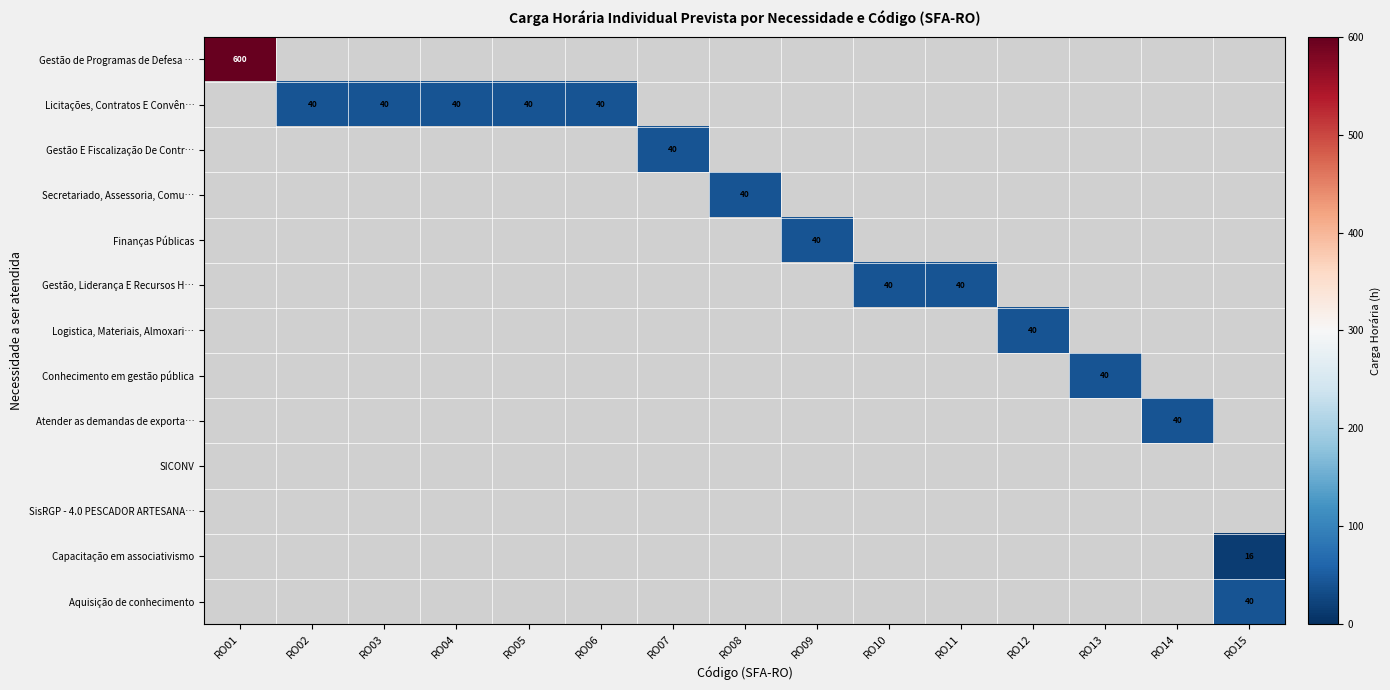

Which category has the lowest value across all series?

RO15